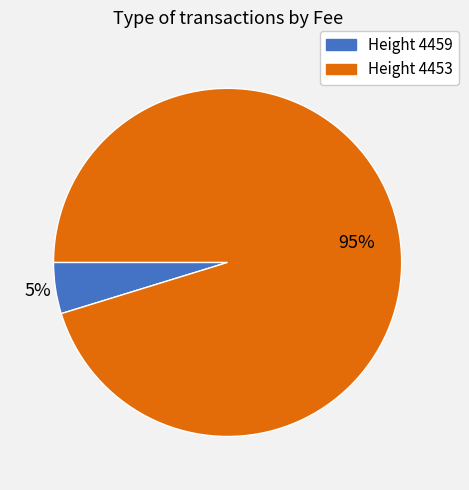

Does any single category account for the majority?

Yes